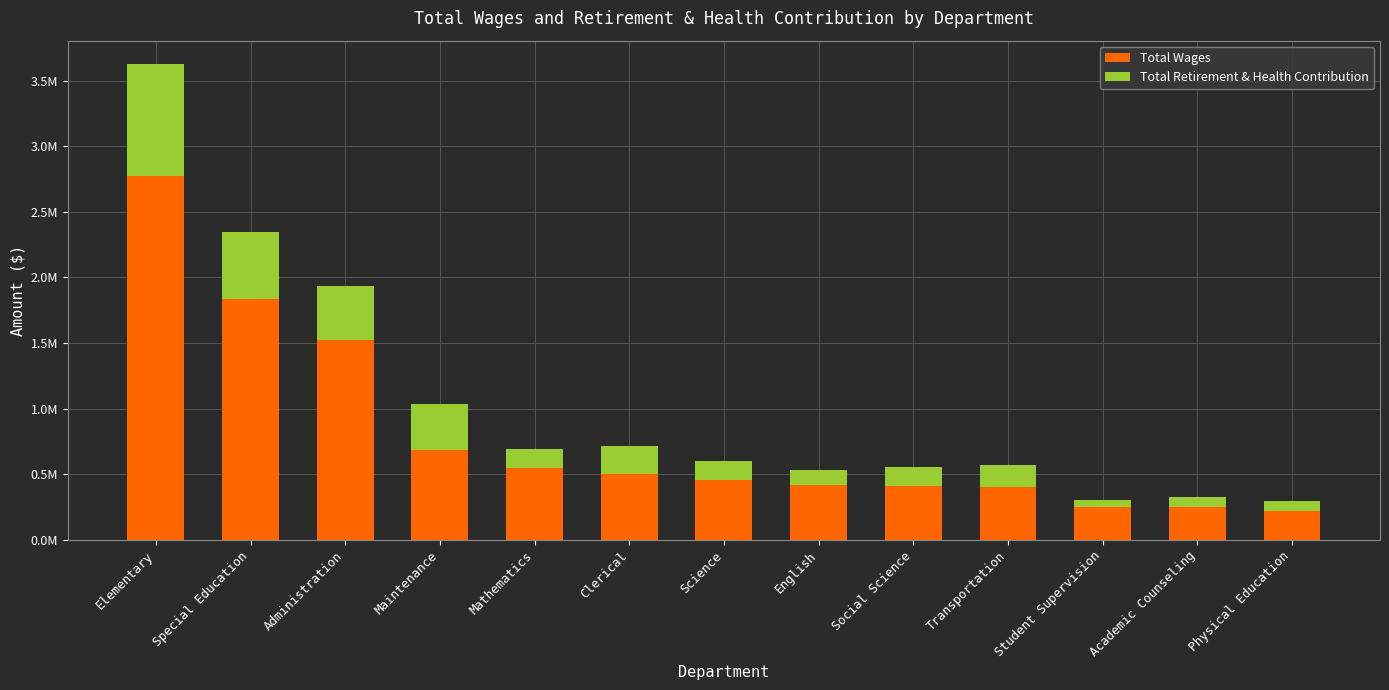

What is the difference between the Total Wages values at Social Science and Special Education?

1420614